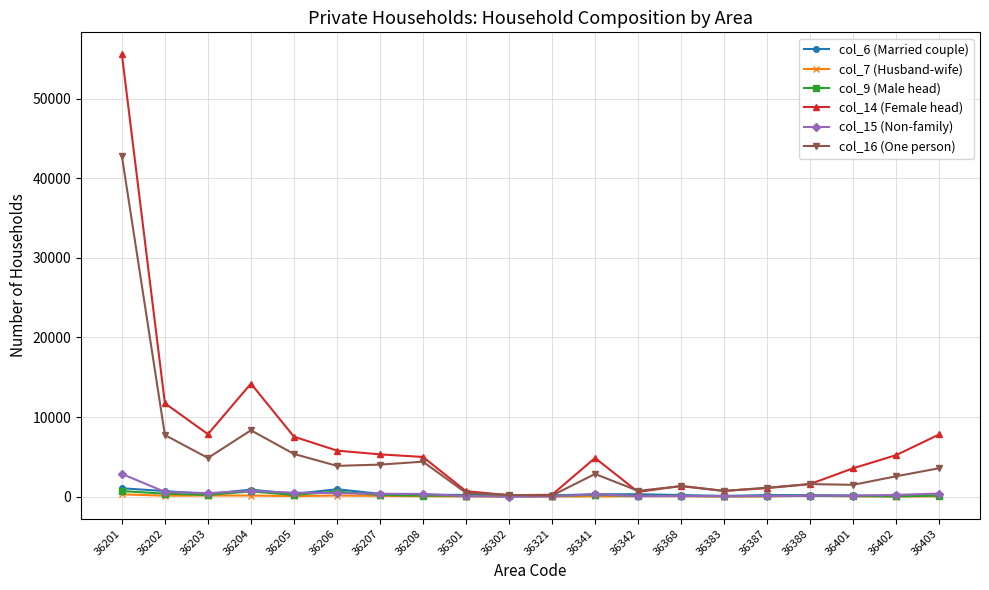

True or false: col_15 (Non-family) has more than 1 interior local peaks.

True